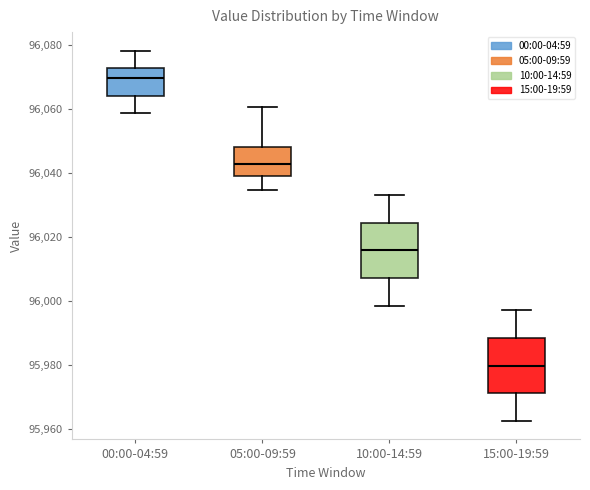

Reading left to right, read every box against the y-axis: the position of its median line, the range the box covers, and the ends of its whiskers. The values are not printed on the chart, so give them approximately, as read against the axis.

00:00-04:59: median 96070, box 96064 to 96072, whiskers 96058 to 96078
05:00-09:59: median 96042, box 96040 to 96048, whiskers 96034 to 96060
10:00-14:59: median 96016, box 96008 to 96024, whiskers 95998 to 96034
15:00-19:59: median 95980, box 95972 to 95988, whiskers 95962 to 95998